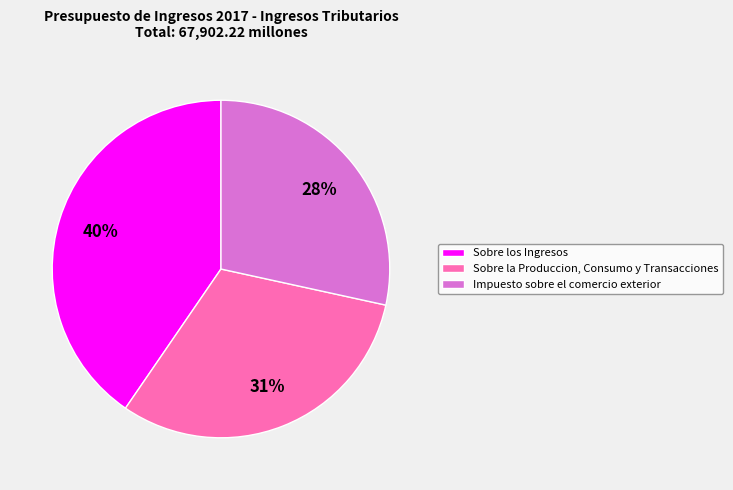

To the nearest percent, what is the difference between the largest and smallest slice percentages?

12%